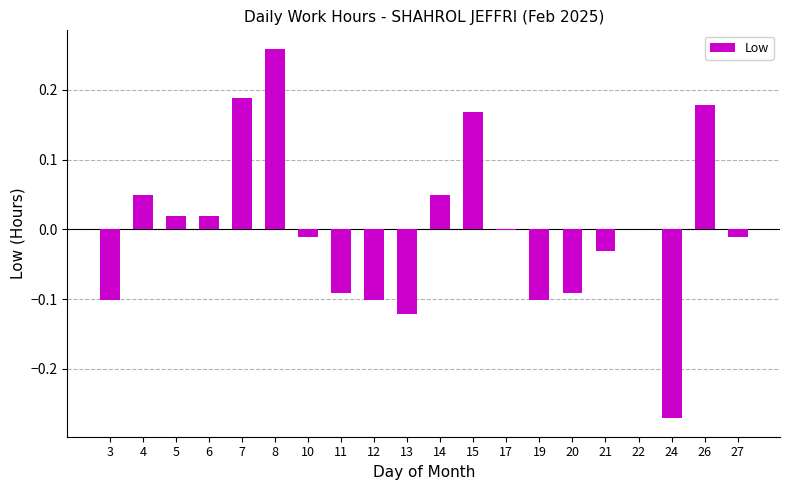

Which category has the highest value across all series?

8